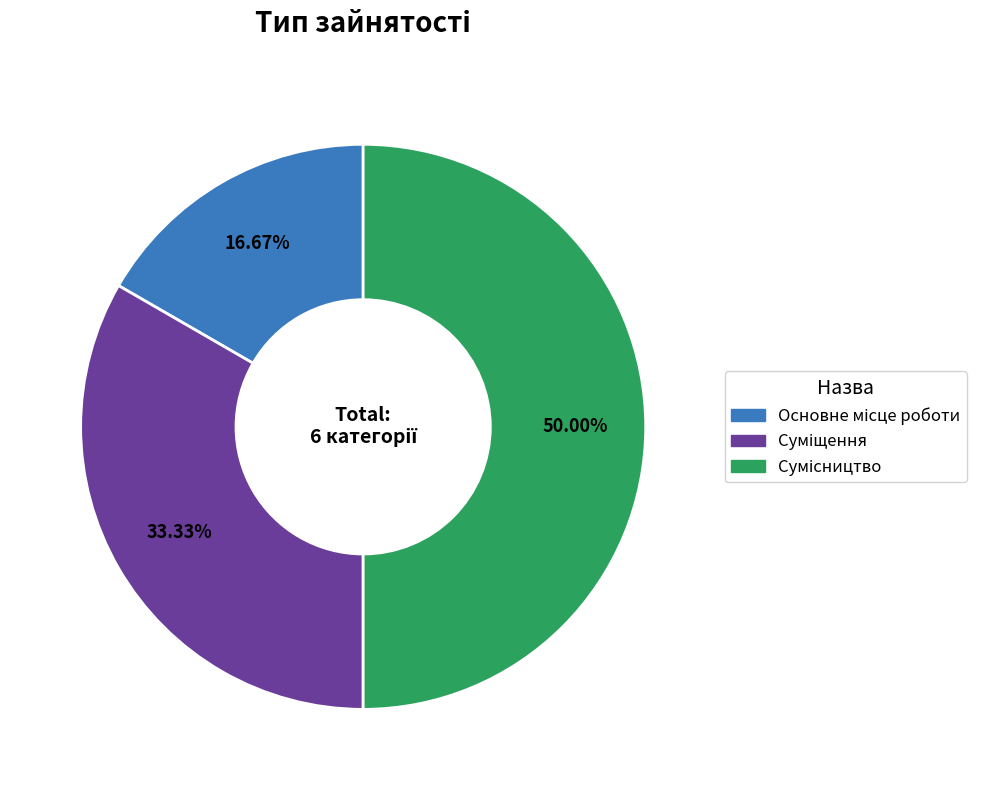

Which category has the smallest portion of the pie?

Основне місце роботи